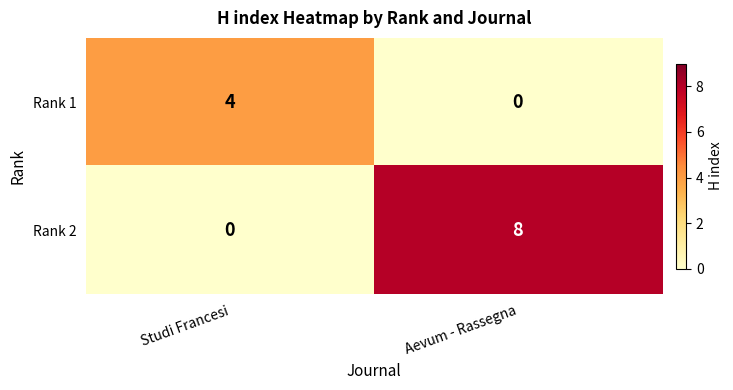

What is the difference between the maximum and minimum values in the Rank 2 series?

8